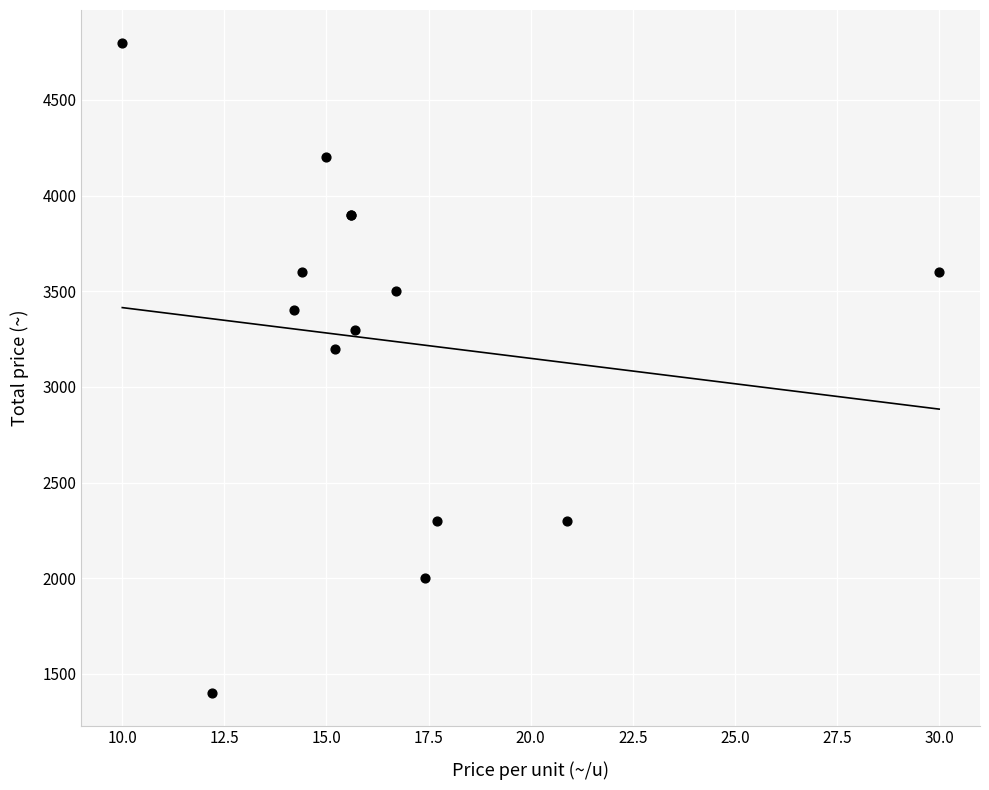

What Y value in the scatter plot is closest to 3100?

3200